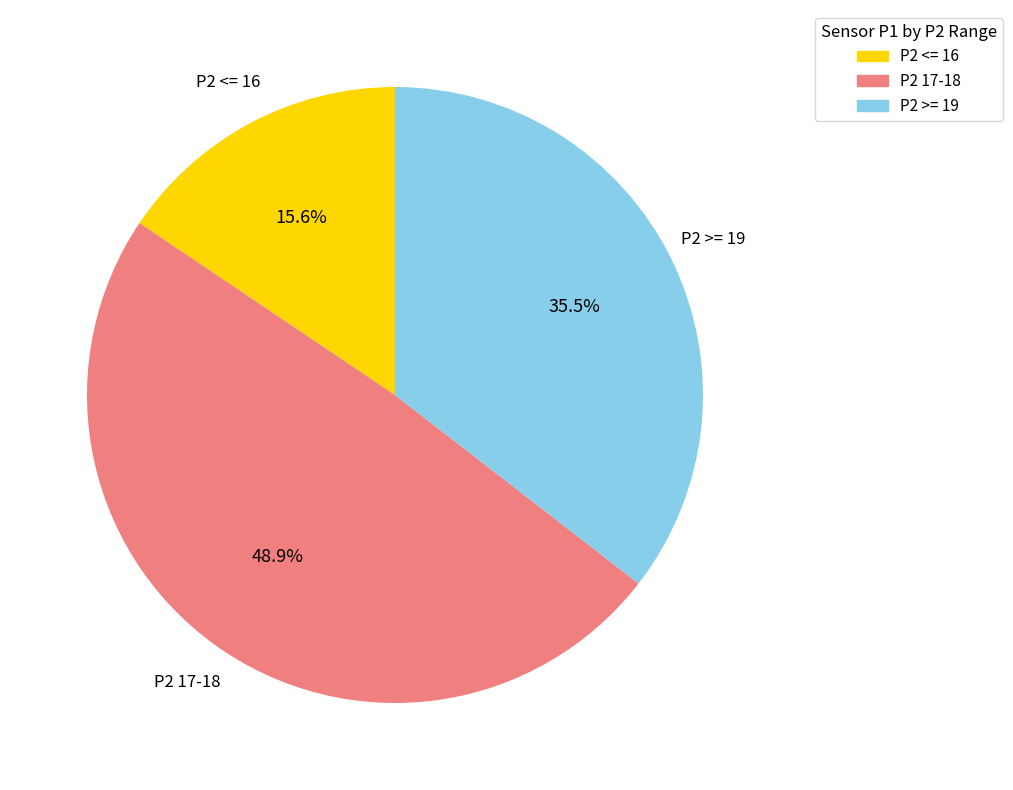

Is there any slice that represents more than half of the pie?

No